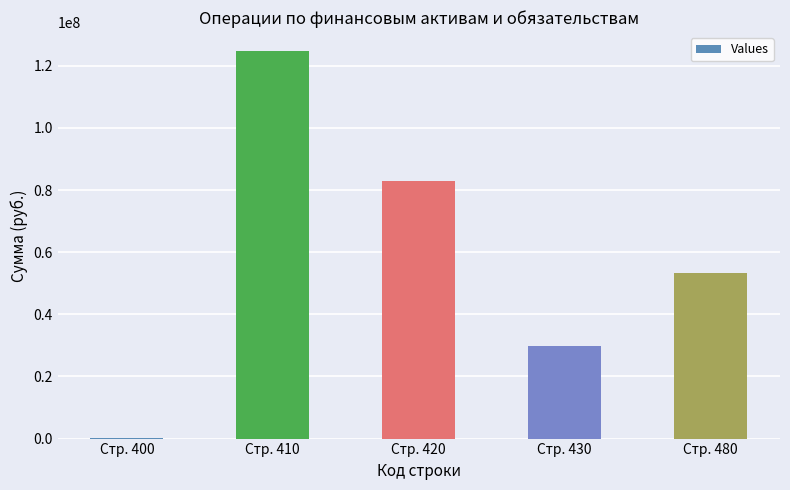

What is the sum of the values at Стр. 400 and Стр. 430?

30059088.4